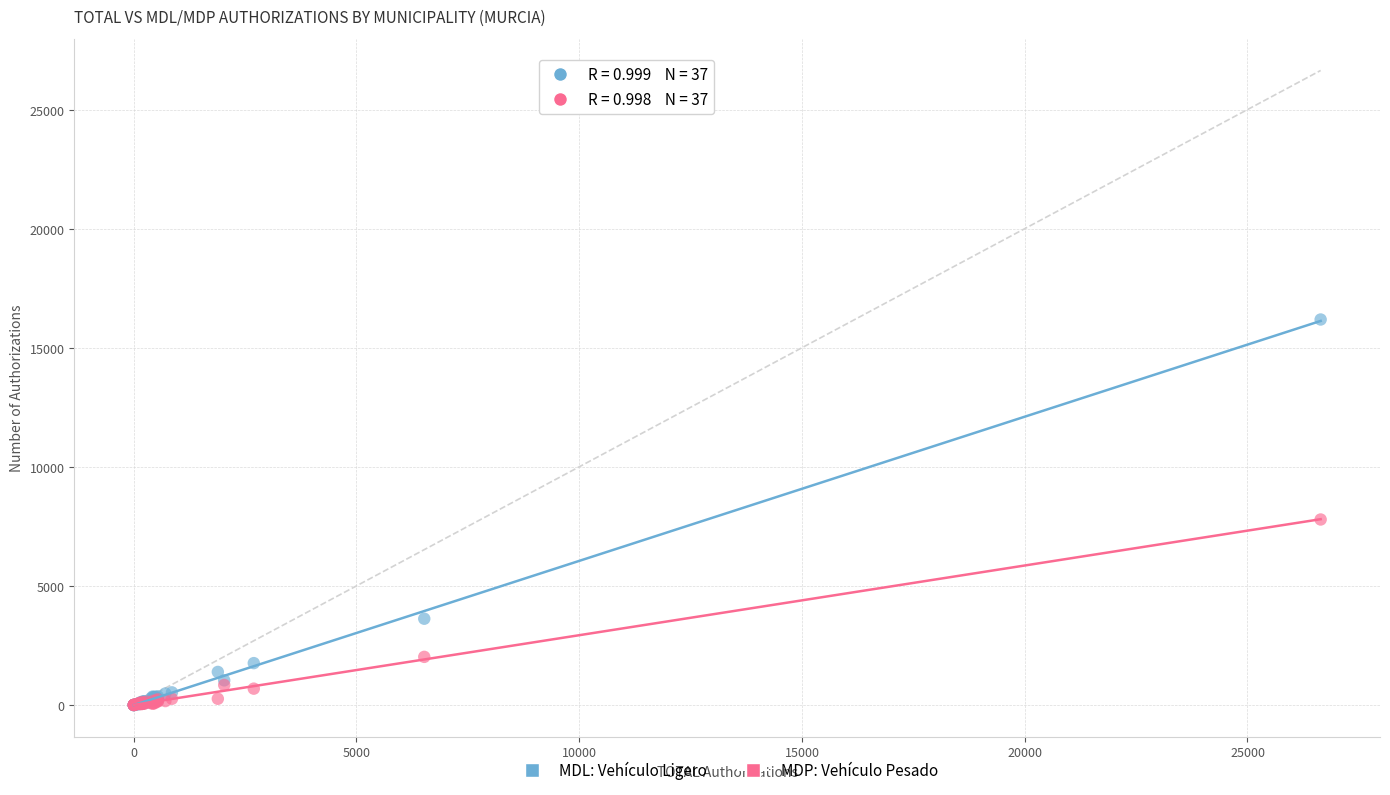

In the MDL: Vehículo Ligero series, what Y value is closest to 8093?

3623